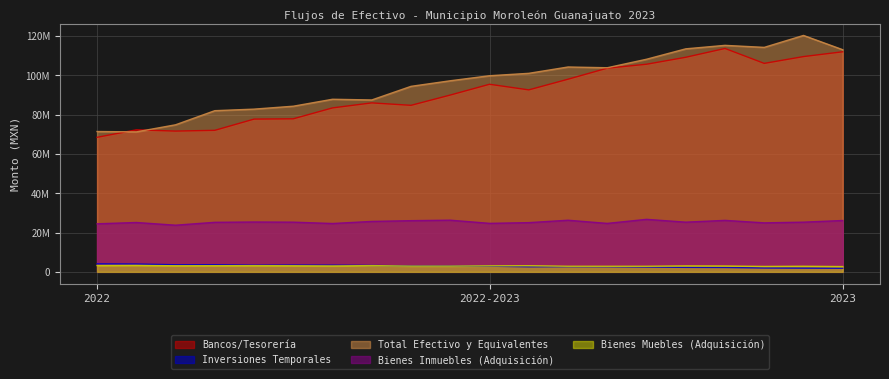

What are all the series names shown in the legend?

Bancos/Tesorería, Inversiones Temporales, Total Efectivo y Equivalentes, Bienes Inmuebles (Adquisición), Bienes Muebles (Adquisición)